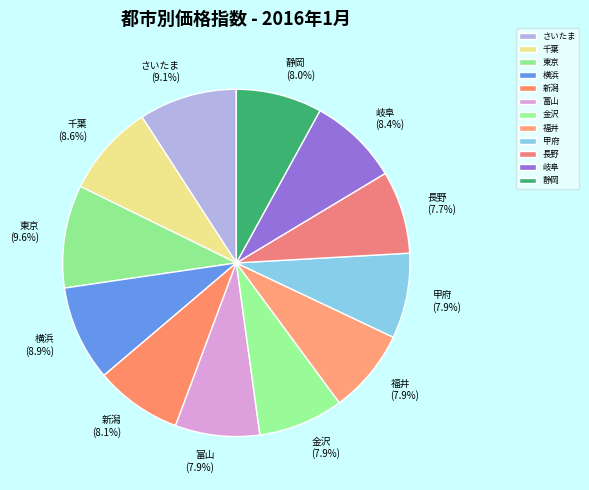

To the nearest percent, what is the difference between the 長野 and 東京 slice percentages?

2%